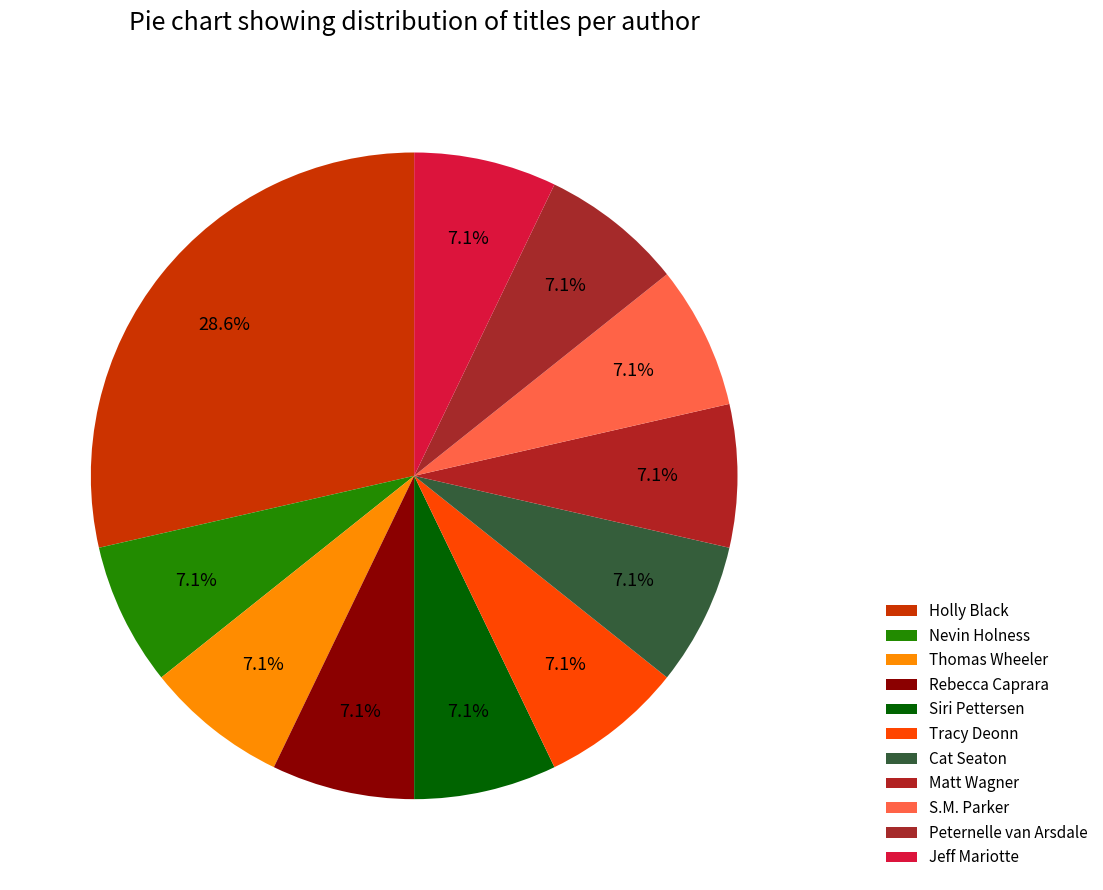

Count the number of slices in the pie.

11